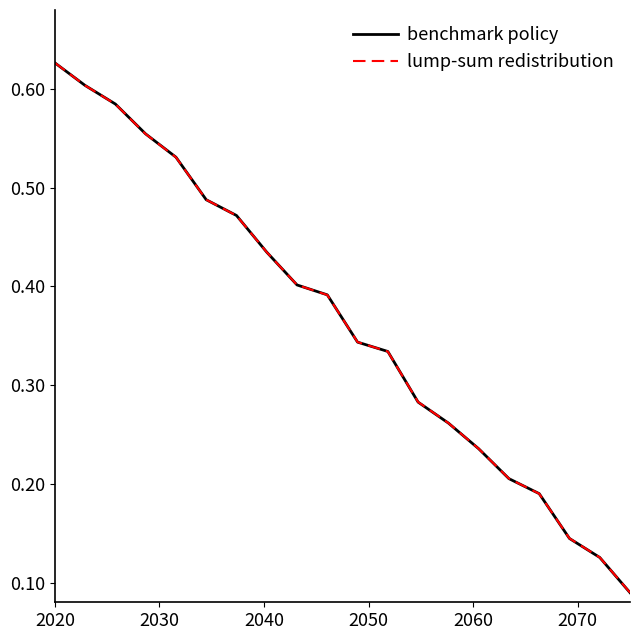

Which series has the widest spread of values?

benchmark policy